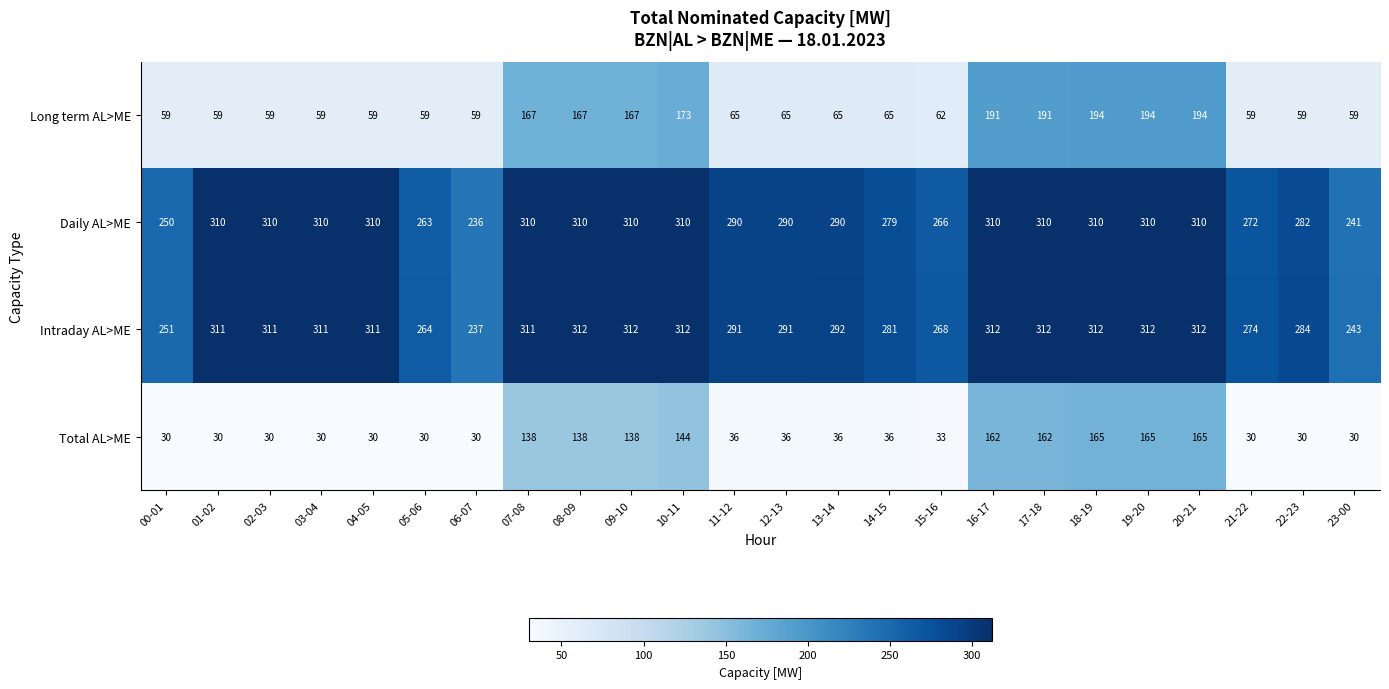

The Intraday AL>ME series shows 83 at 13-14. True or false?

False